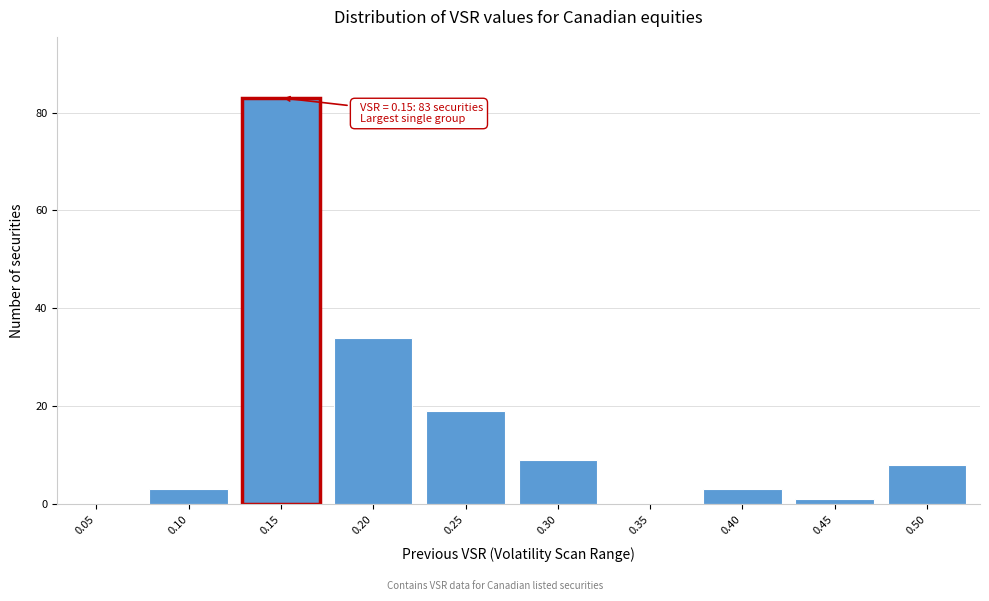

Reading left to right, list all the values displayed in this chart.

0.05=0	0.10=3	0.15=83	0.20=34	0.25=19	0.30=9	0.35=0	0.40=3	0.45=1	0.50=8